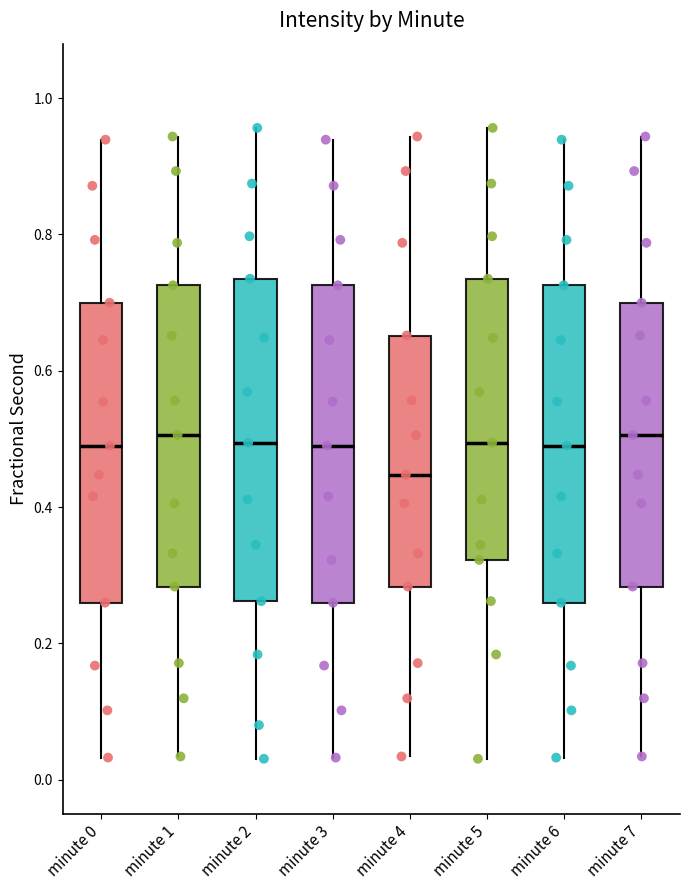

Where does the lower whisker of the box for minute 1 end on the y-axis? The values are not printed on the chart, so give them approximately, as read against the axis.

0.04